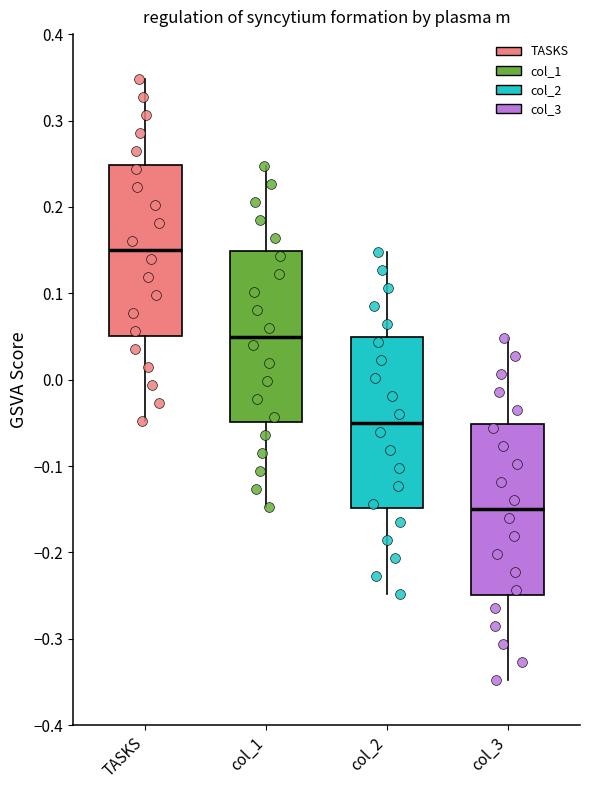

Reading left to right, read every box against the y-axis: the position of its median line, the range the box covers, and the ends of its whiskers. The values are not printed on the chart, so give them approximately, as read against the axis.

TASKS: median 0.15, box 0.05 to 0.25, whiskers -0.05 to 0.35
col_1: median 0.05, box -0.05 to 0.15, whiskers -0.15 to 0.25
col_2: median -0.05, box -0.15 to 0.05, whiskers -0.25 to 0.15
col_3: median -0.15, box -0.25 to -0.05, whiskers -0.35 to 0.05